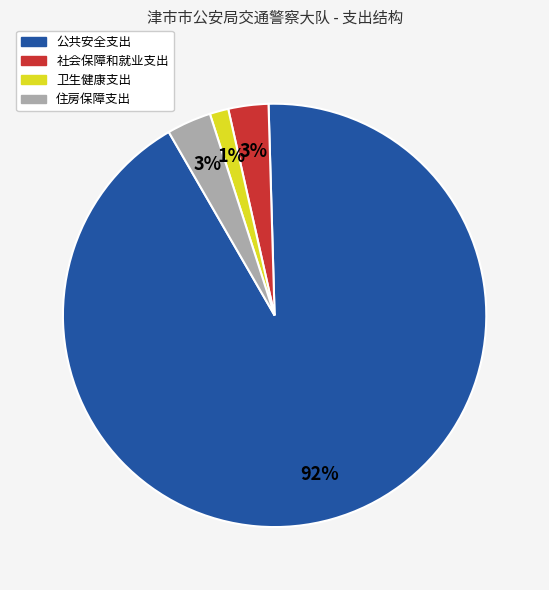

Which has a higher value, 住房保障支出 or 卫生健康支出?

住房保障支出